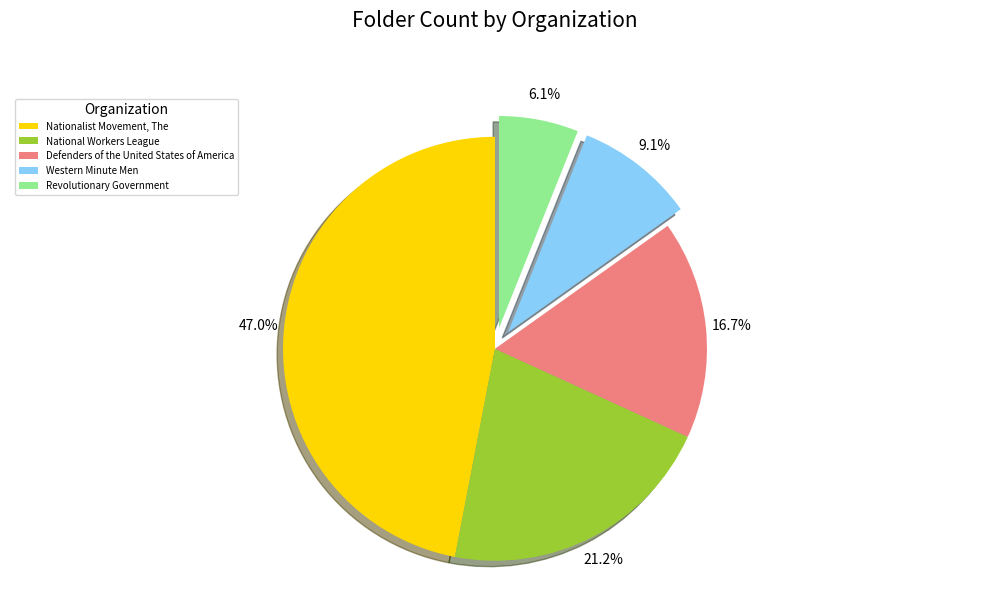

What is the largest slice in the pie chart?

Nationalist Movement, The